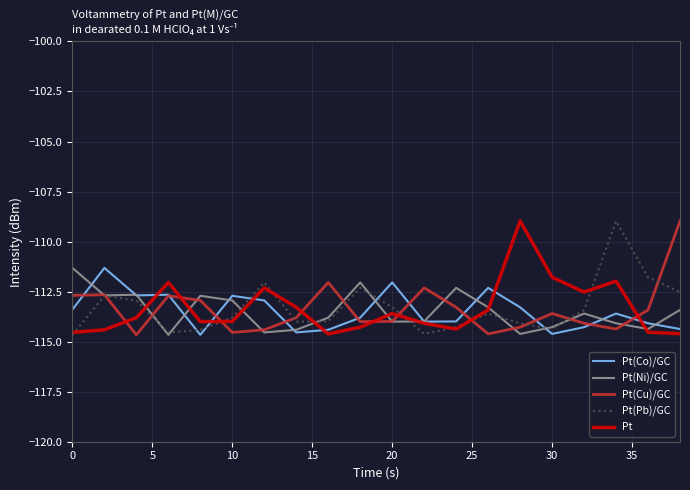

True or false: Pt(Pb)/GC and Pt(Co)/GC cross at least once.

True